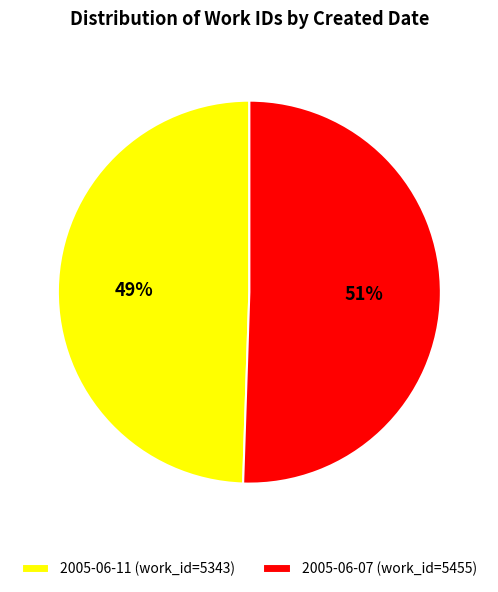

Is 2005-06-11 the majority of the pie?

No